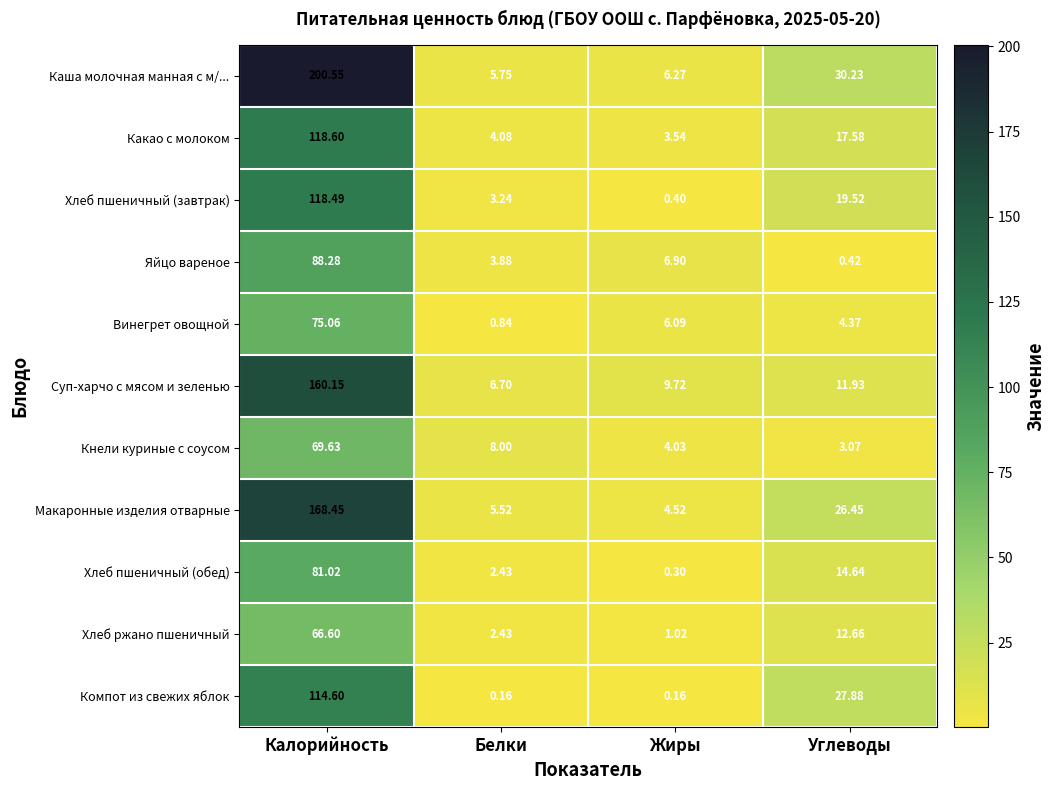

Which series has the largest range (max minus min)?

Каша молочная манная с м/...